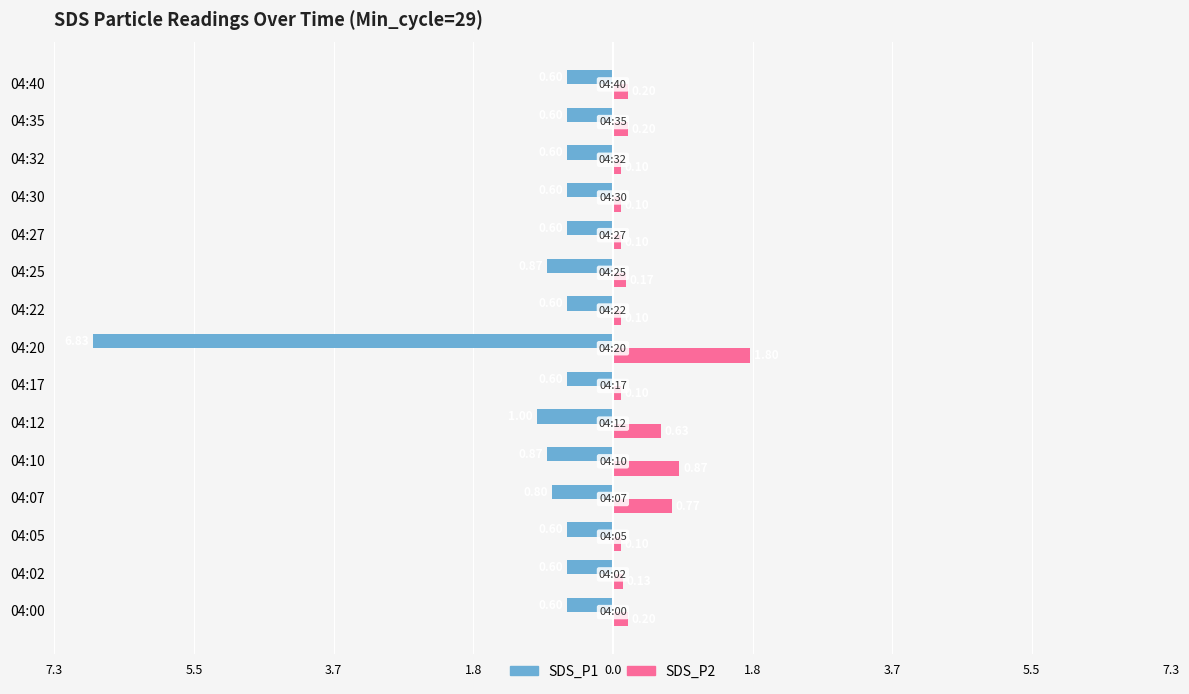

What are all the series names shown in the legend?

SDS_P1, SDS_P2